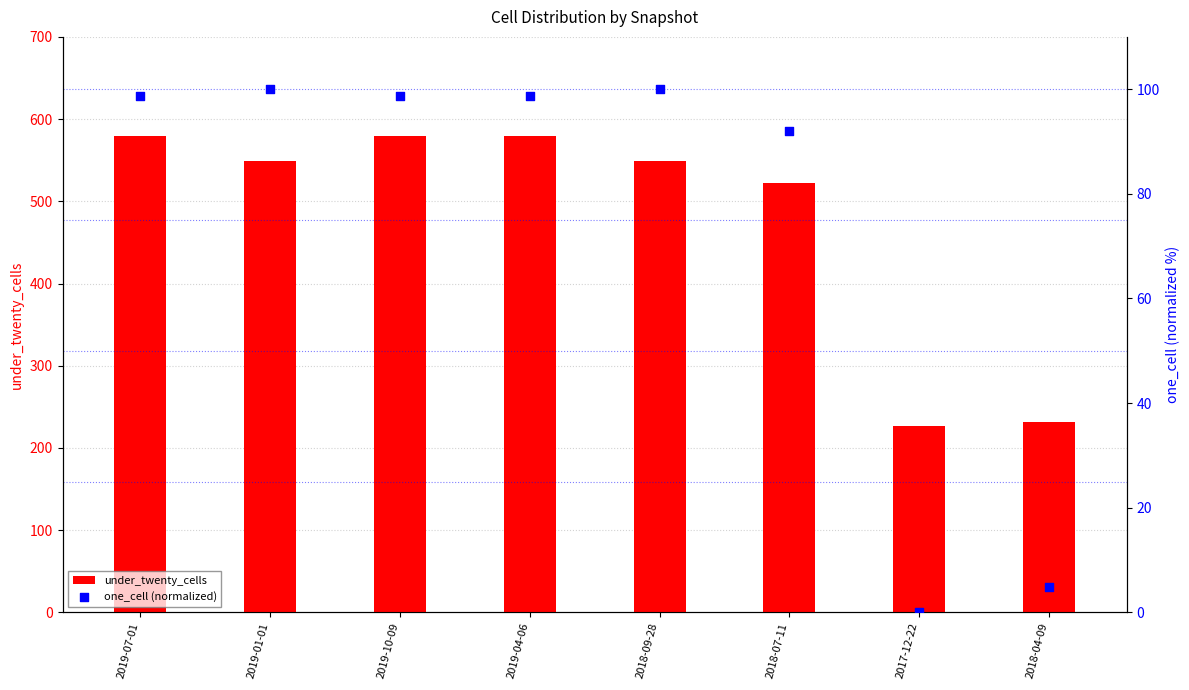

At how many categories does at least one series exceed 383?

6